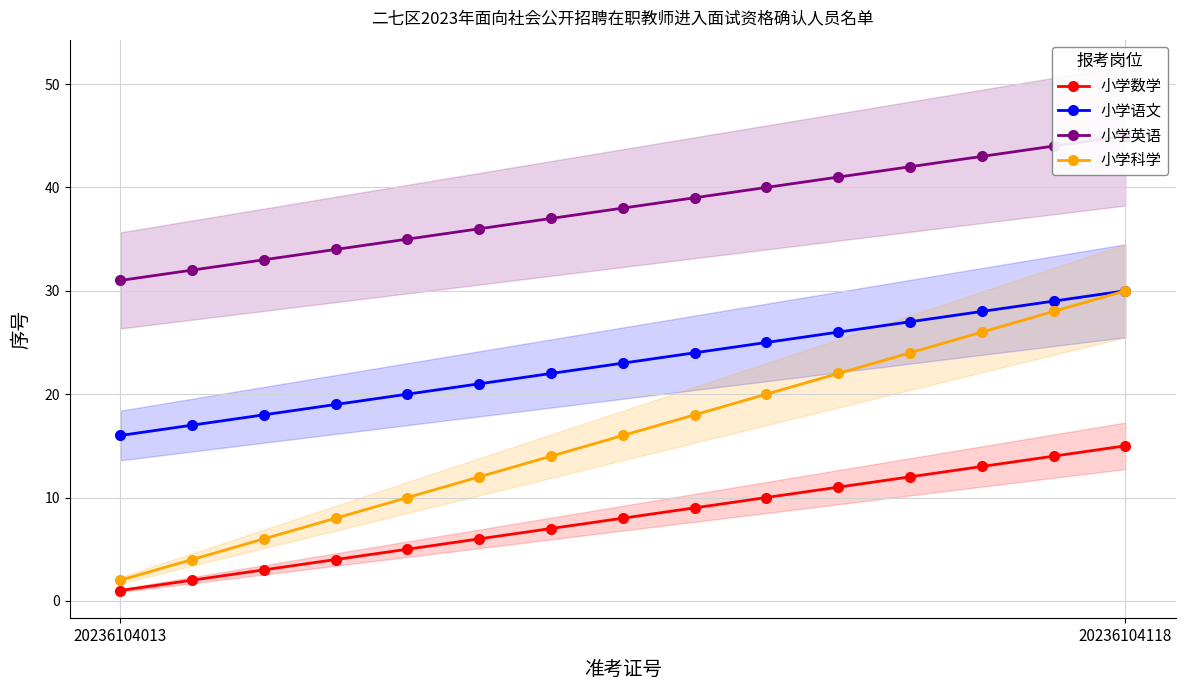

True or false: 小学语文 and 小学数学 intersect in this chart.

False